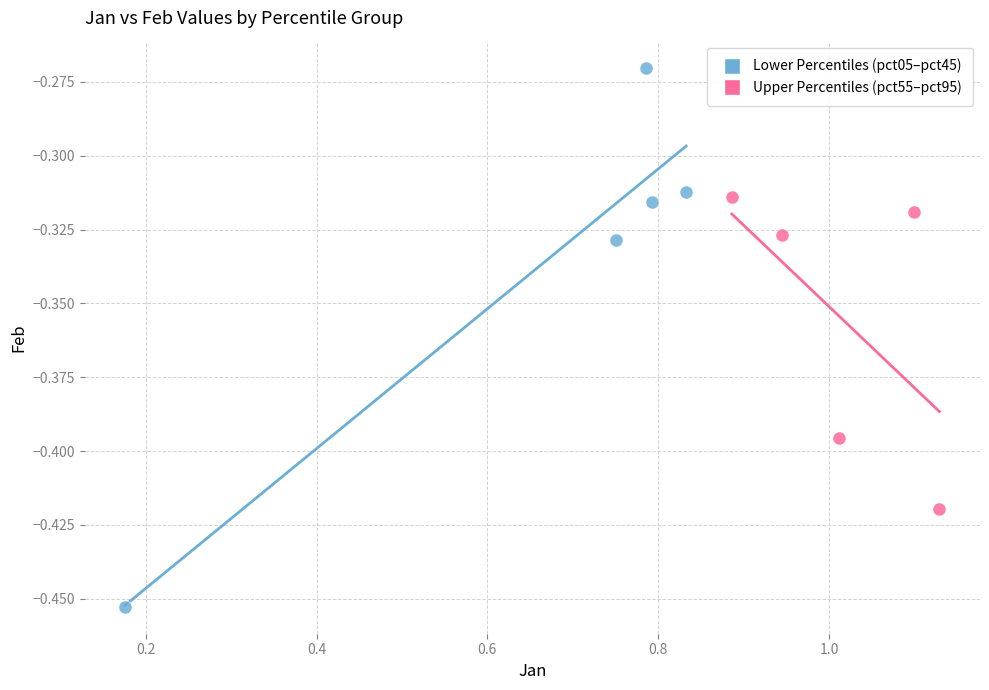

Which series reaches the minimum Y coordinate?

Lower Percentiles (pct05–pct45)